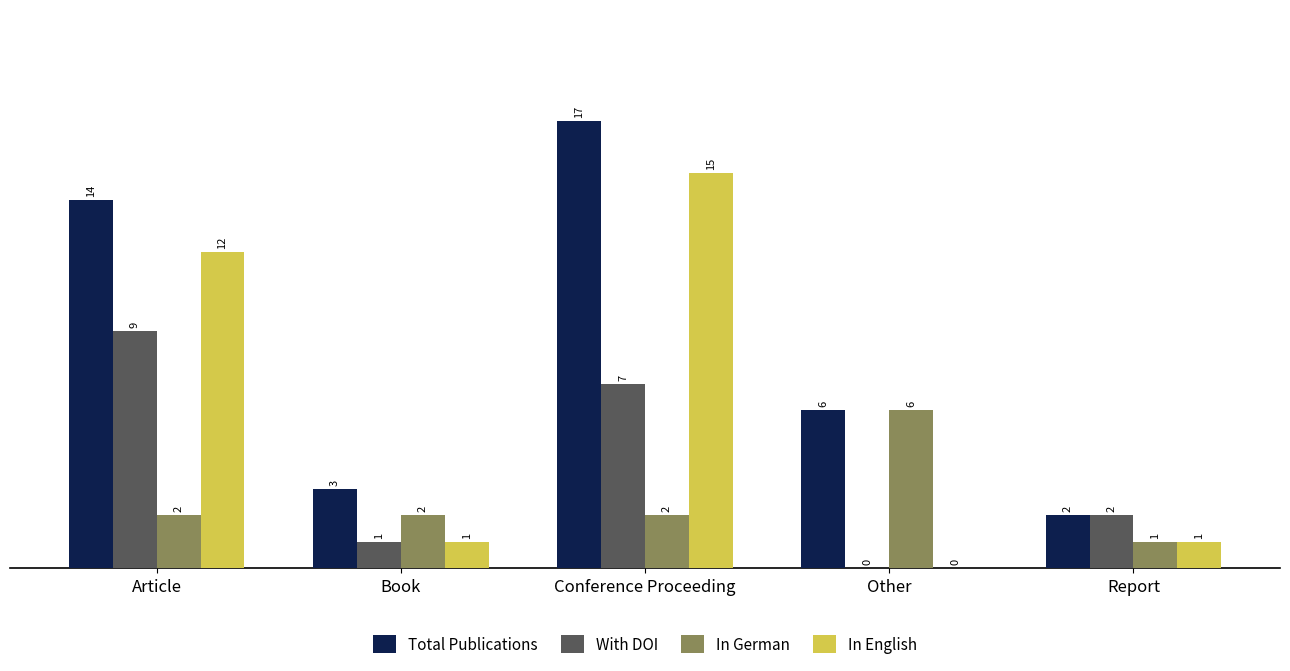

What is the greatest value displayed?

17